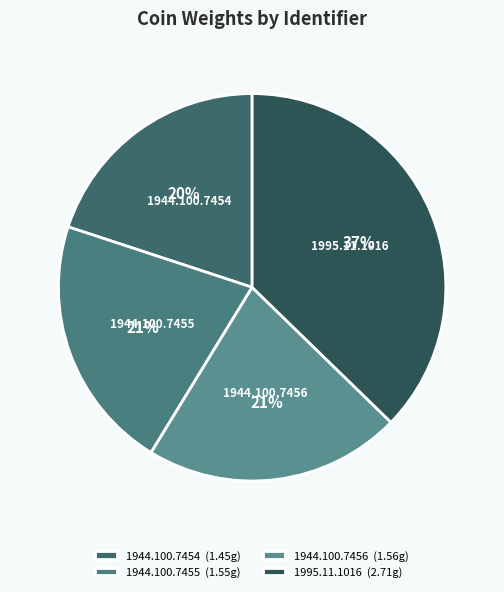

To the nearest percent, what is the average slice percentage?

25%